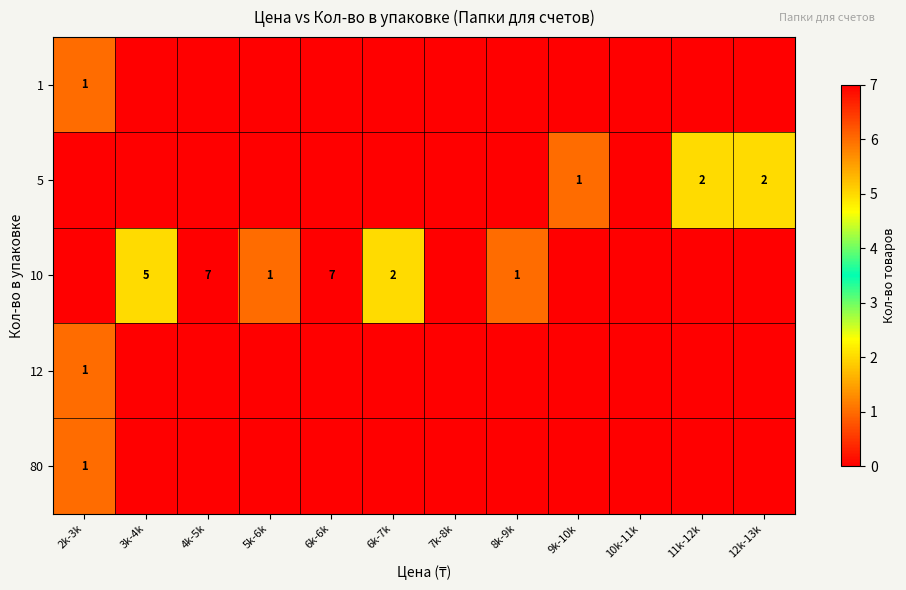

Which category has the highest value across all series?

4k-5k